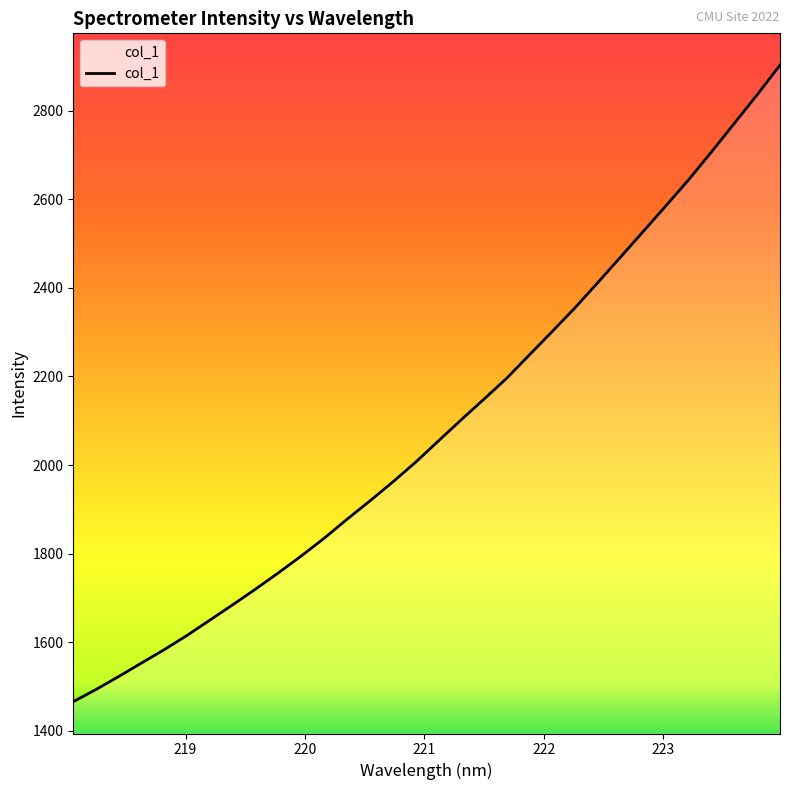

What is the smallest value displayed?

1466.0